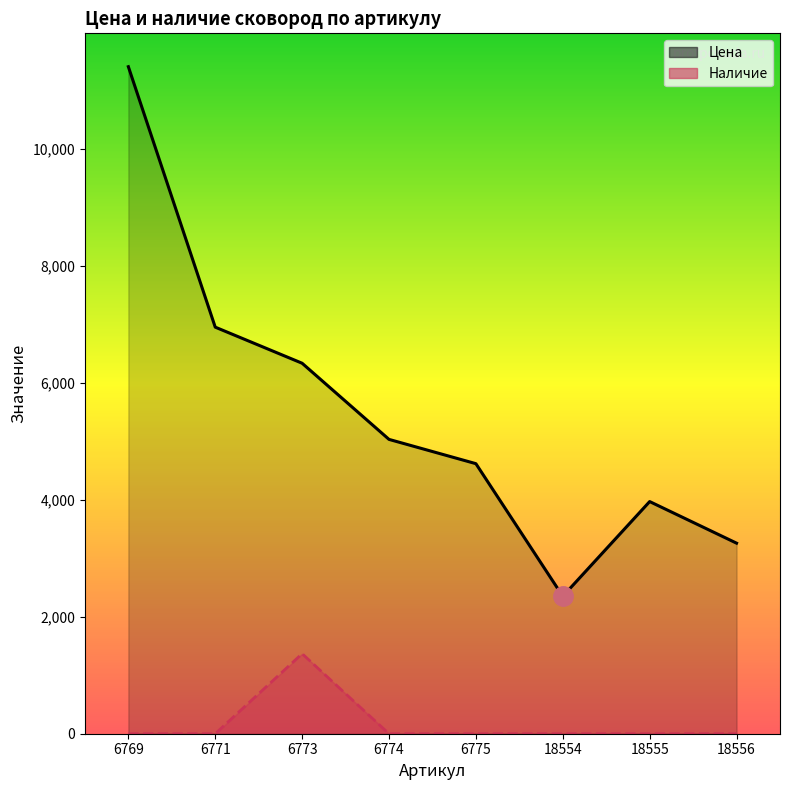

Which has a higher value, 18556 or 6771?

6771